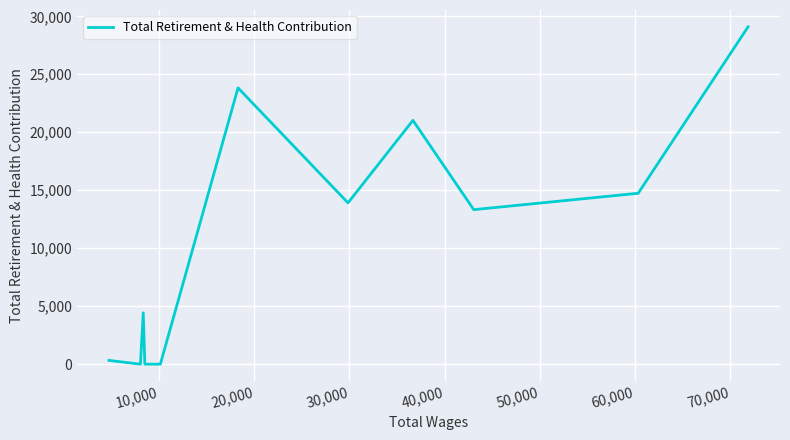

The chart shows a value of 32405 at 40,000. True or false?

False